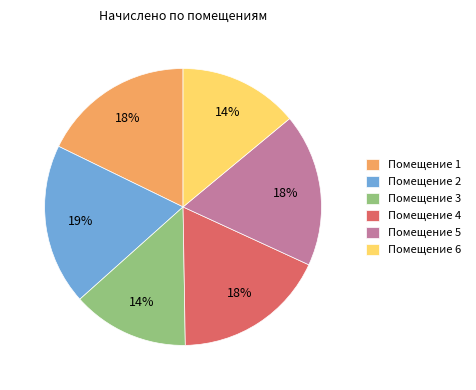

Combined, do Помещение 5 and Помещение 1 account for over 50%?

No